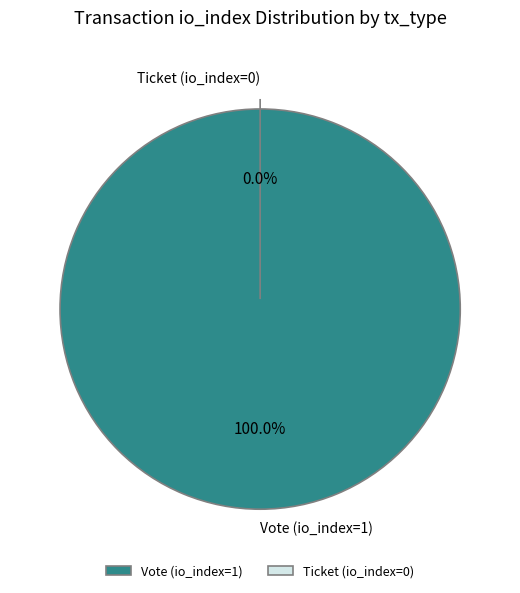

Is it true that Vote (io_index=1) is 100% of the pie?

True